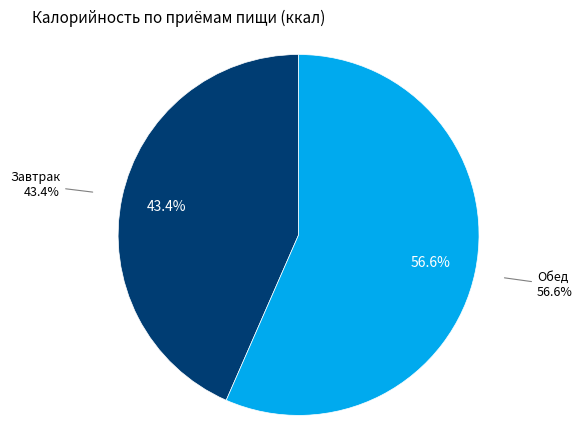

What is the change in value from Завтрак to Обед?

+168.0